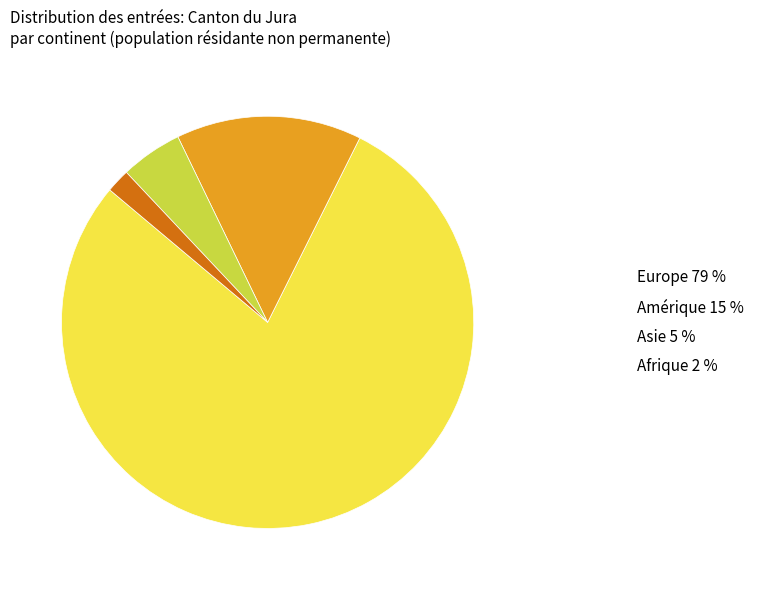

Which has a higher value, Afrique 2 % or Europe 79 %?

Europe 79 %